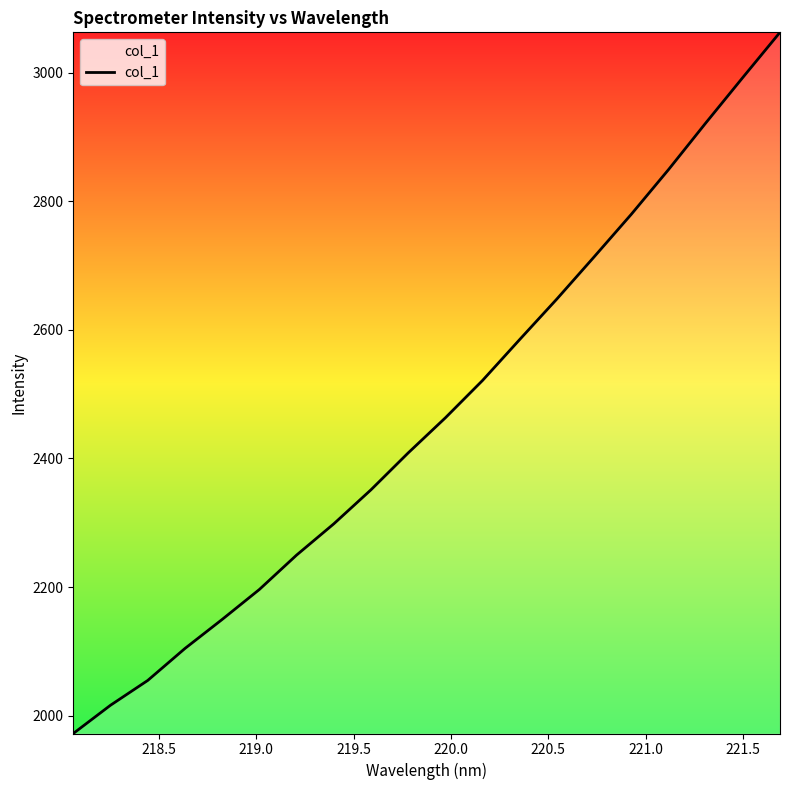

What is the minimum value shown in the chart?

1972.0